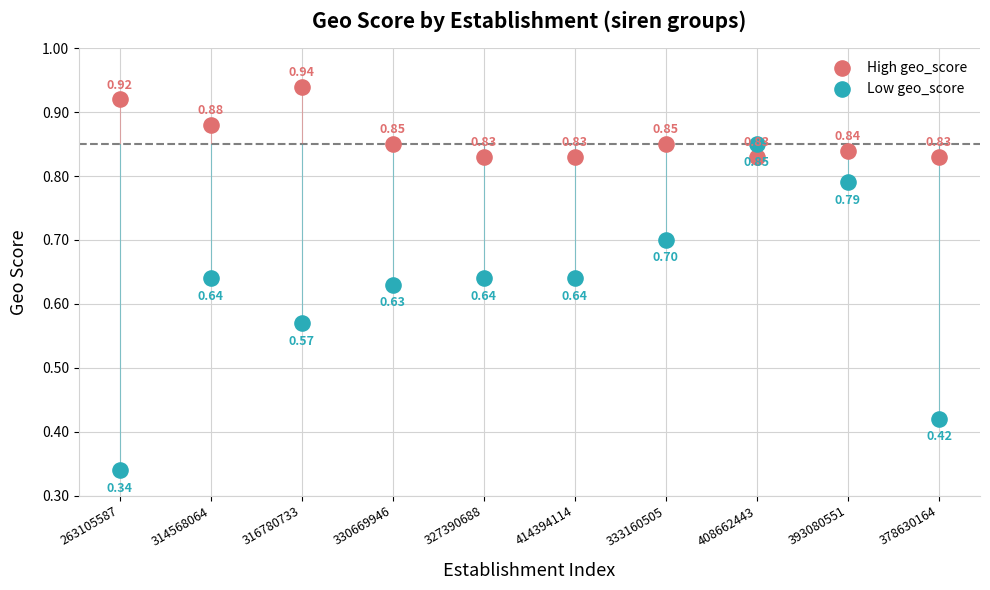

Across all data points, what is the range of X values (max minus min)?

9.0